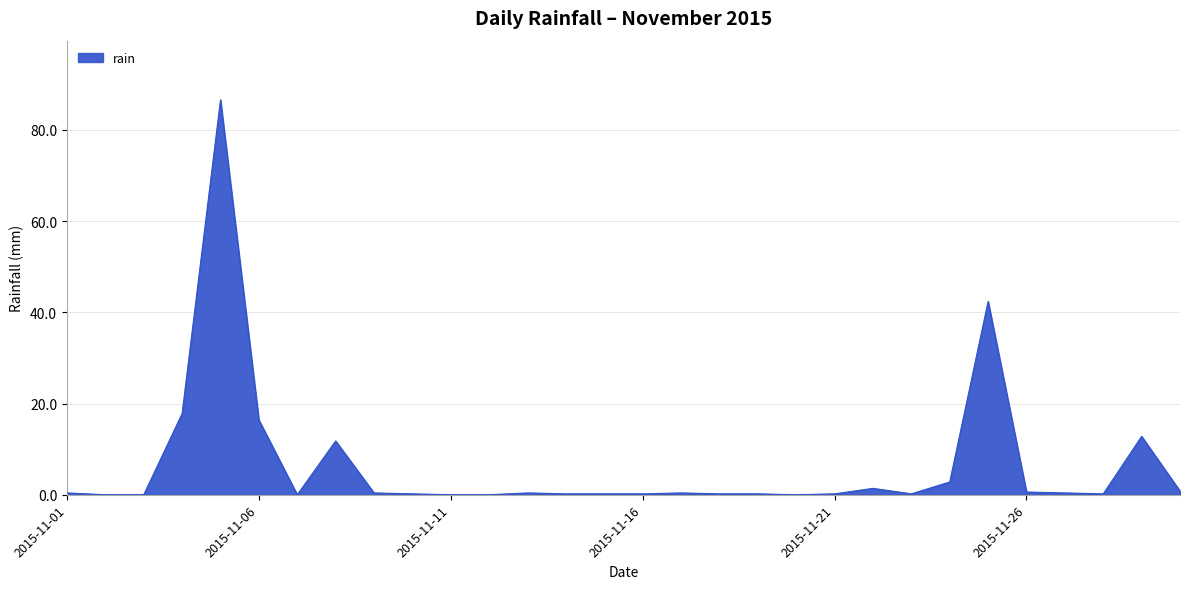

What is the greatest value displayed?

86.6